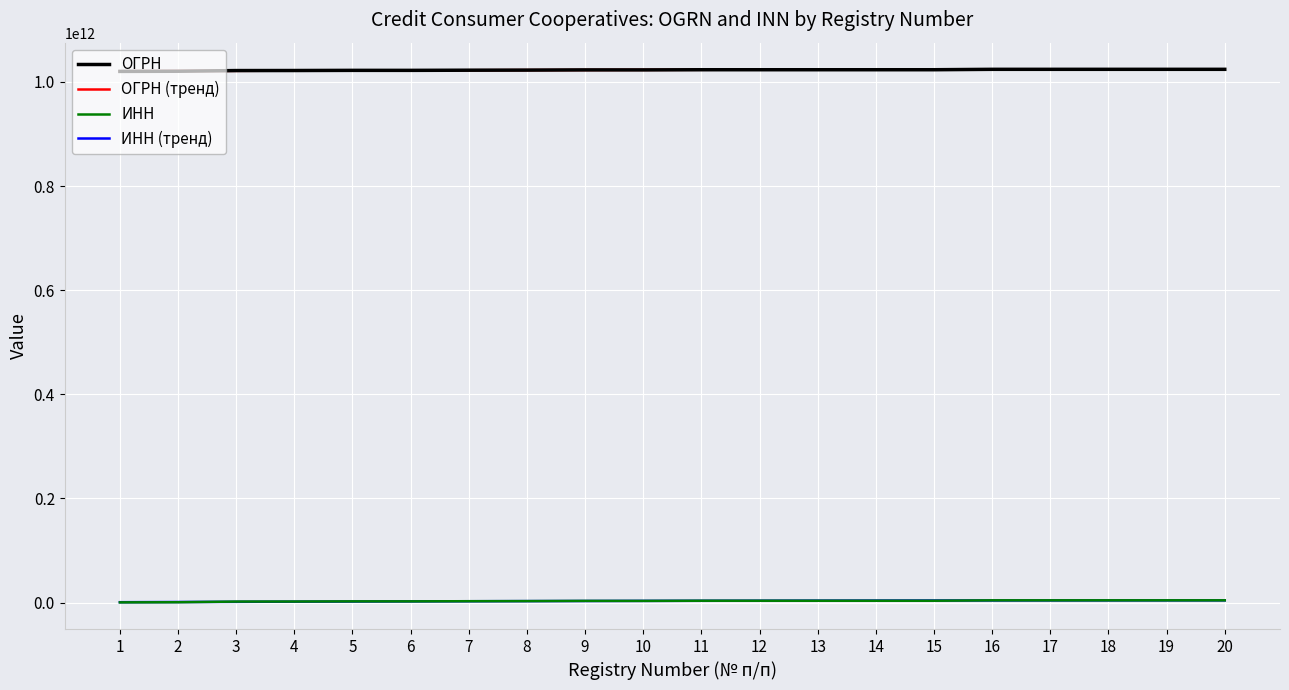

The value of ОГРН (тренд) at 1 is 1020584110315.8. True or false?

True